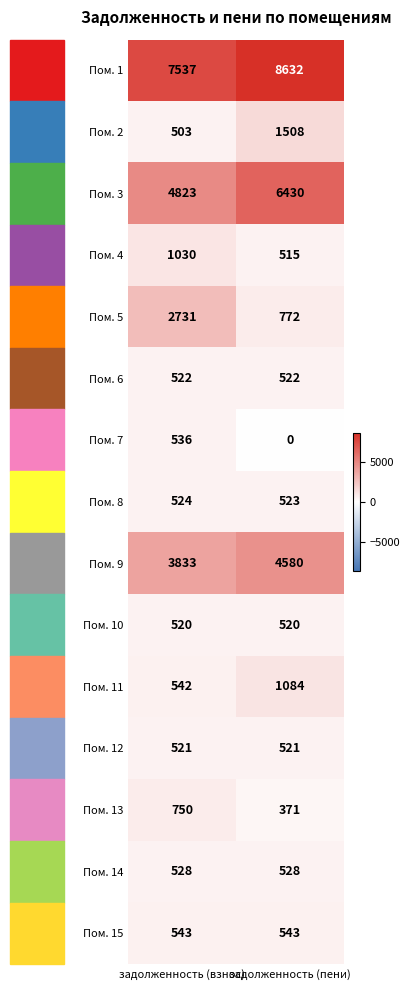

What is the total value across all series at задолженность (пени)?

27049